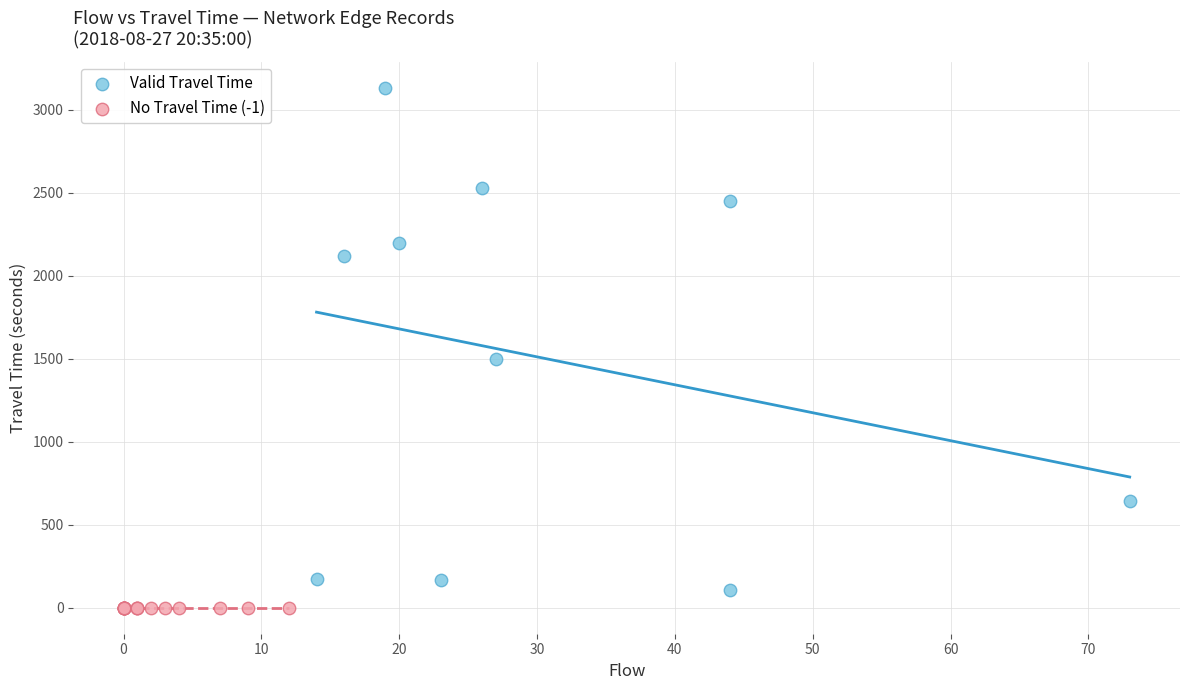

Which series reaches the minimum Y coordinate?

No Travel Time (-1)